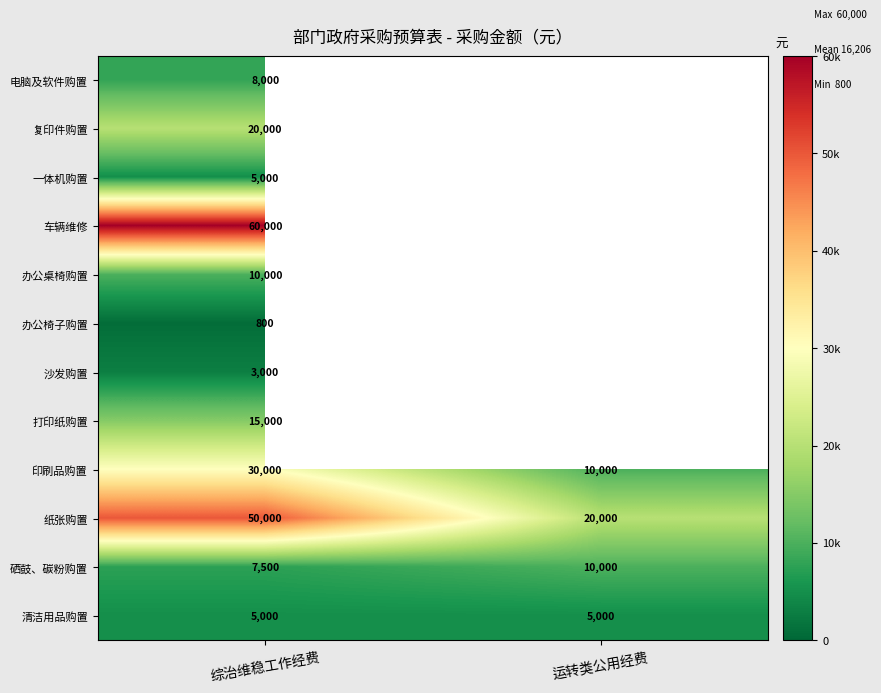

Rank the categories by 硒鼓、碳粉购置 value from lowest to highest.

综治维稳工作经费, 运转类公用经费